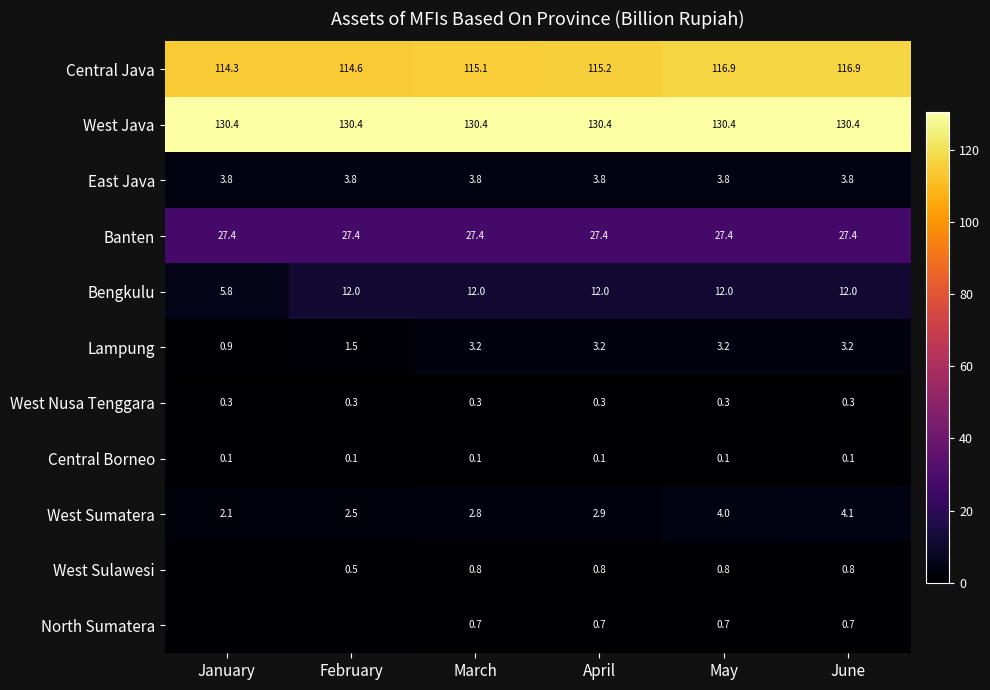

What is the sum of all North Sumatera values?

2.9